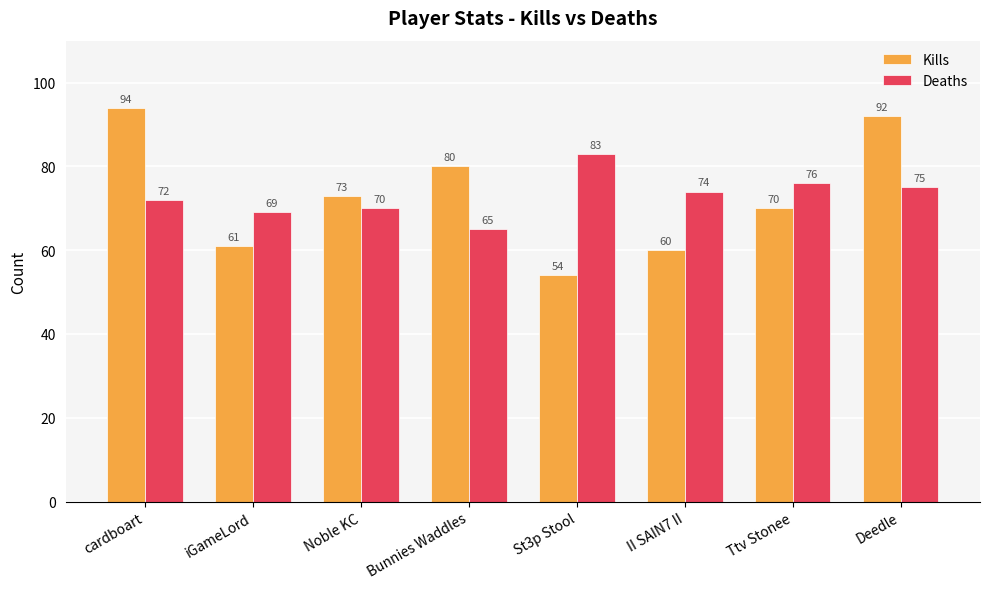

What is the value of the Deaths bar at the 8th from the left?

75